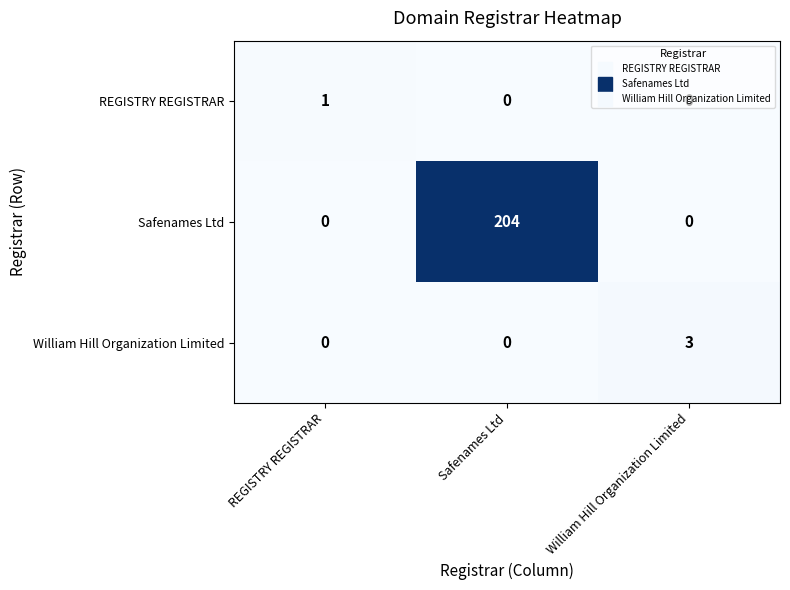

What is the total value across all series at REGISTRY REGISTRAR?

1